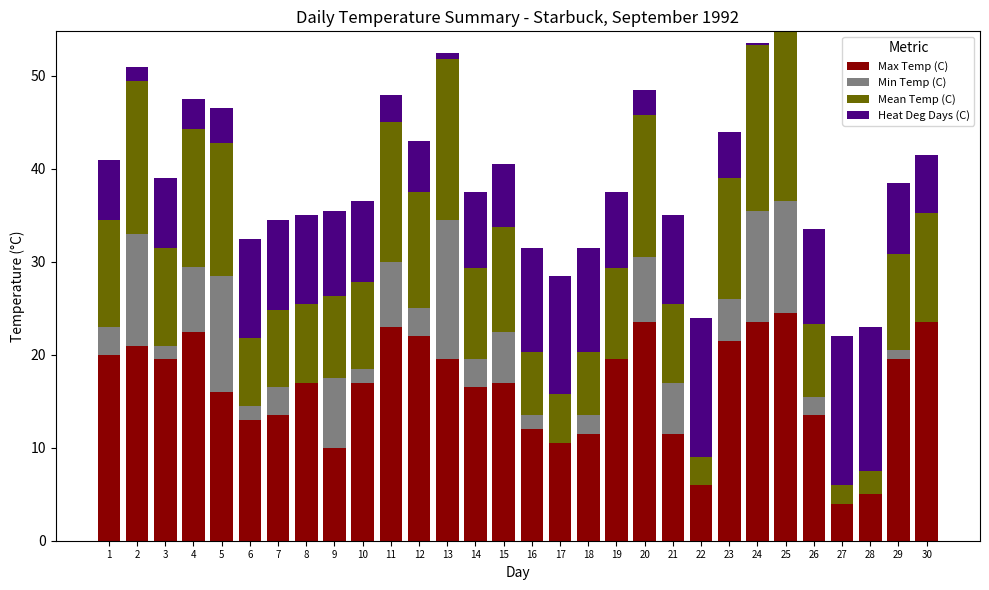

What is the highest value of the Min Temp (C) series?

15.0